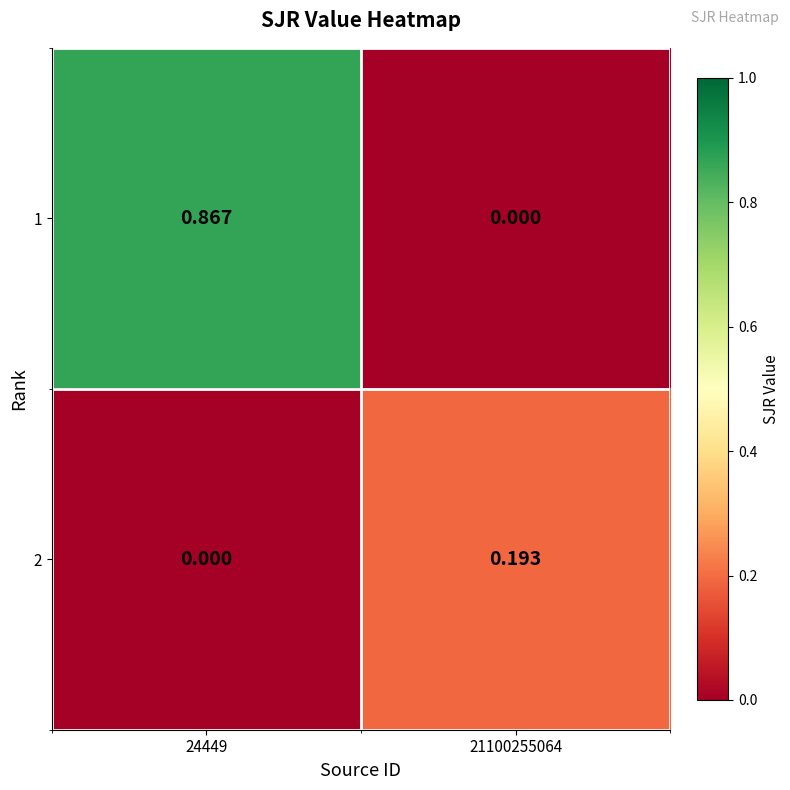

Which series changed the most between 24449 and 21100255064?

1